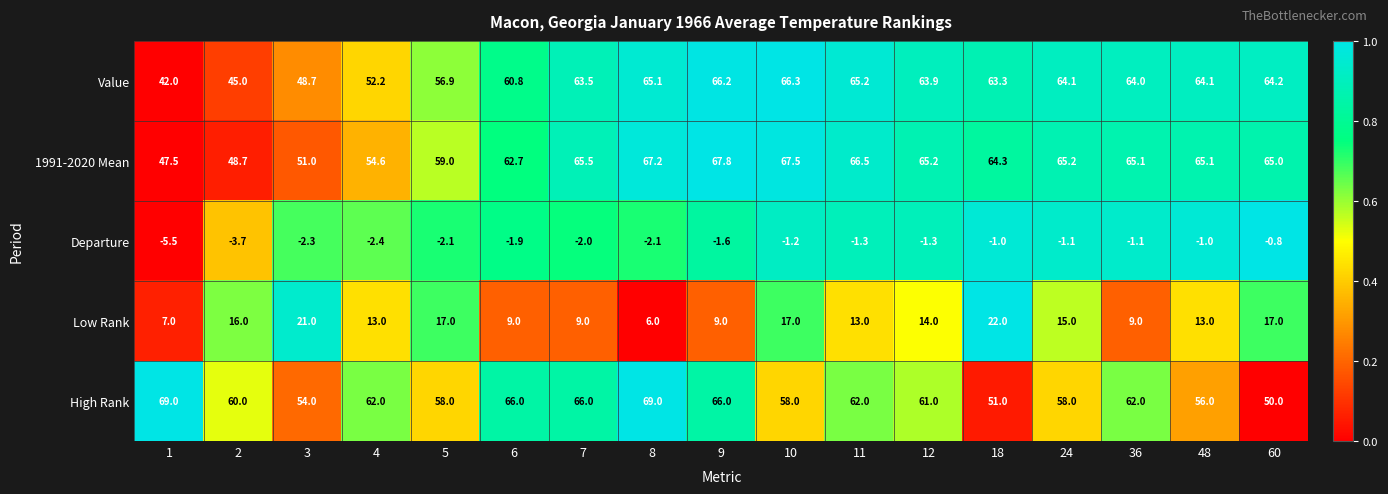

What is the total value across all series at 9?

207.4